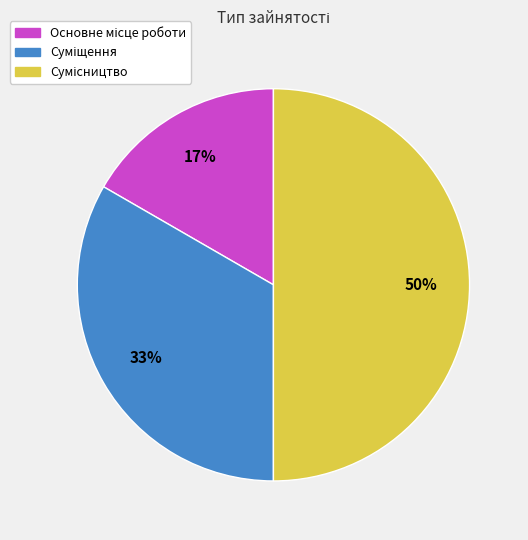

To the nearest percent, what is the difference between the largest and smallest slice percentages?

33%